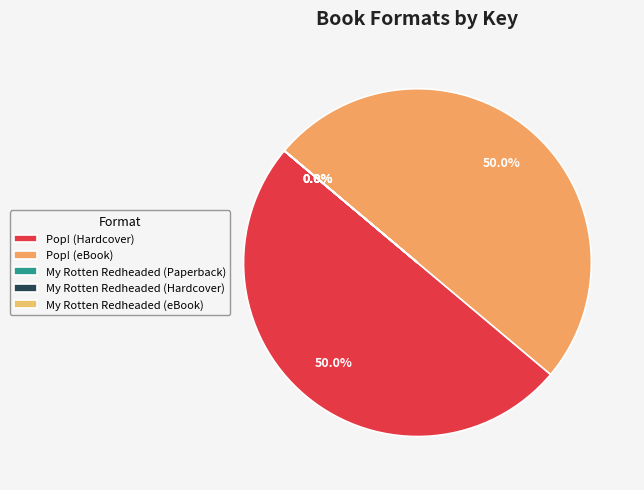

Does any single category account for the majority?

No